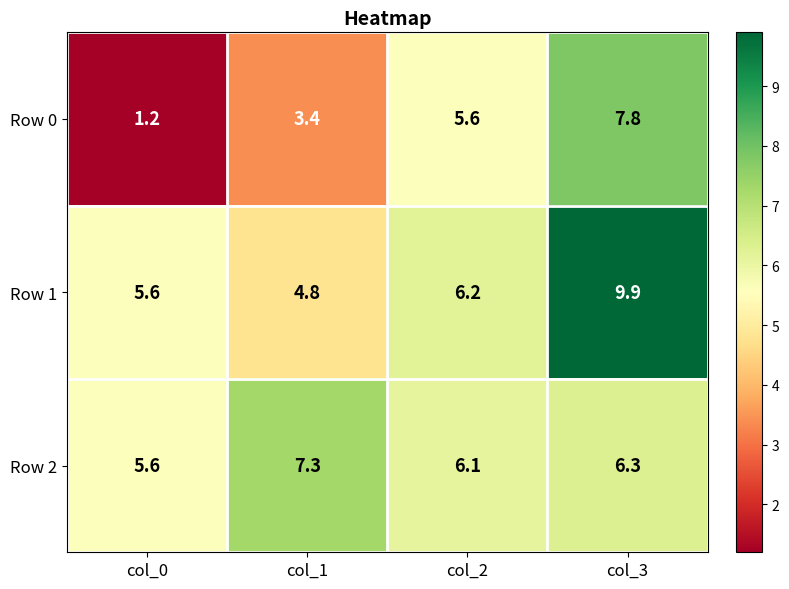

Where does the Row 2 series first go above 6?

col_1